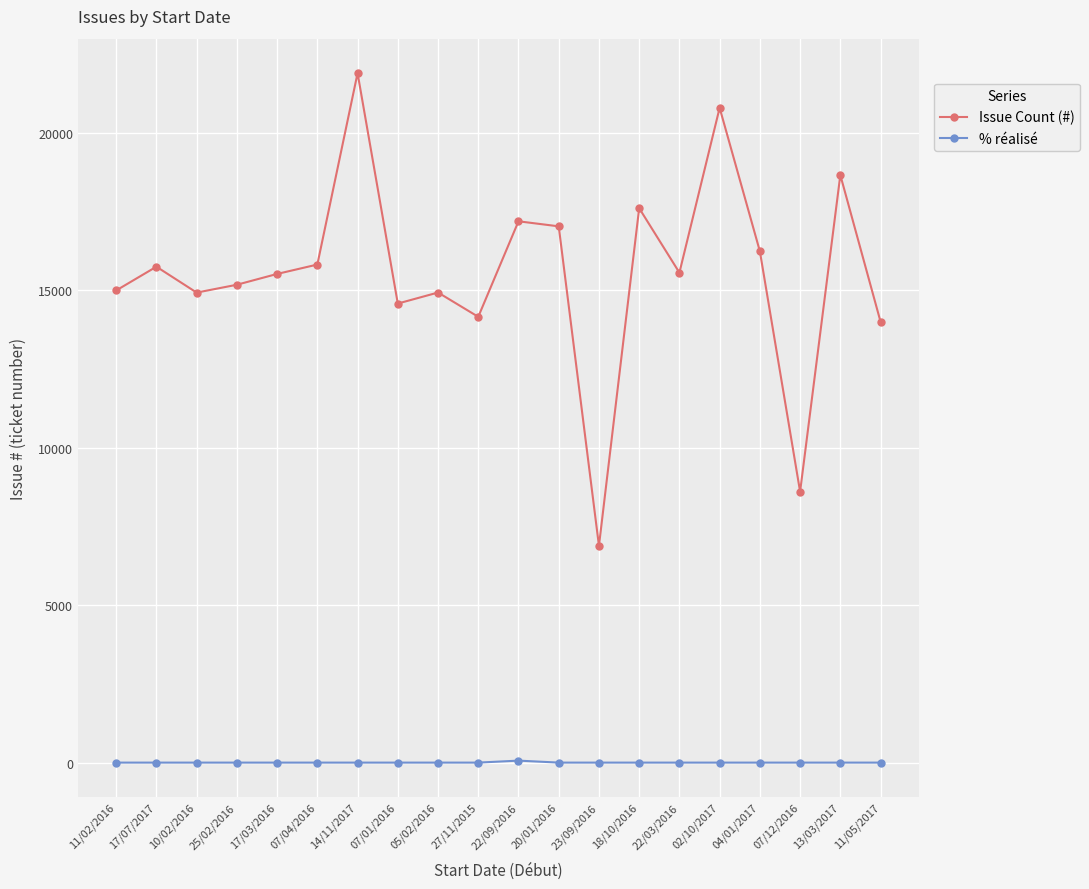

What is the value of the Issue Count (#) point at the 18th from the left?

8601